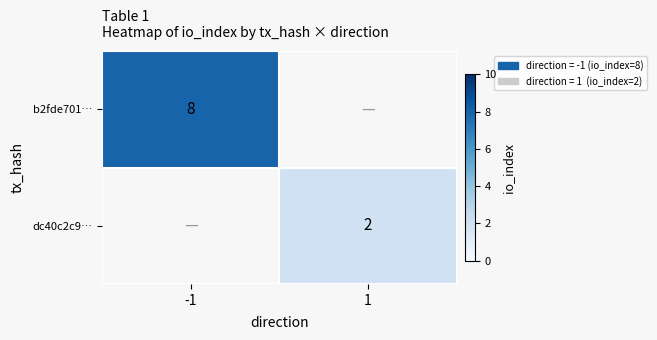

True or false: b2fde701… has a value of 8 at -1.

True